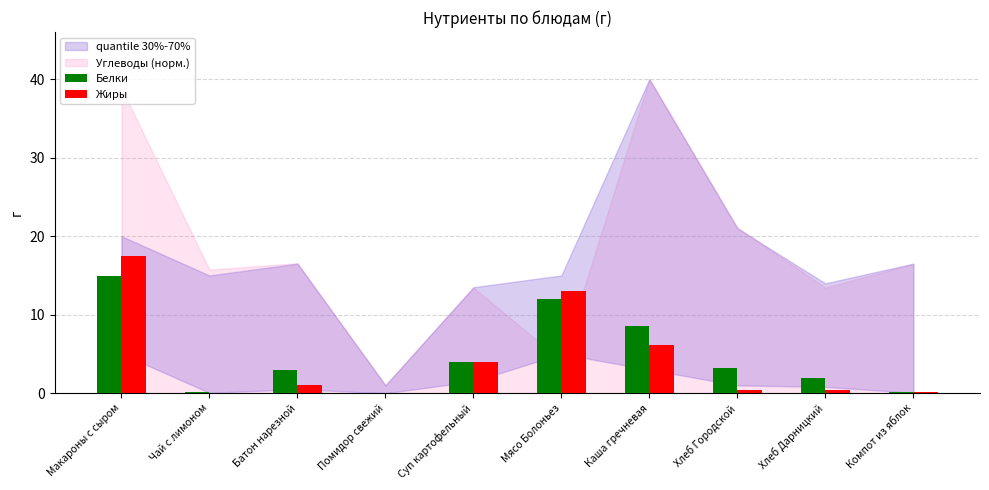

How many groups of bars are there?

10